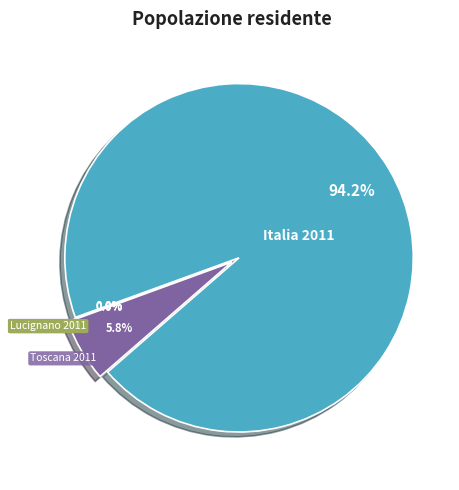

What is the majority slice?

Italia 2011